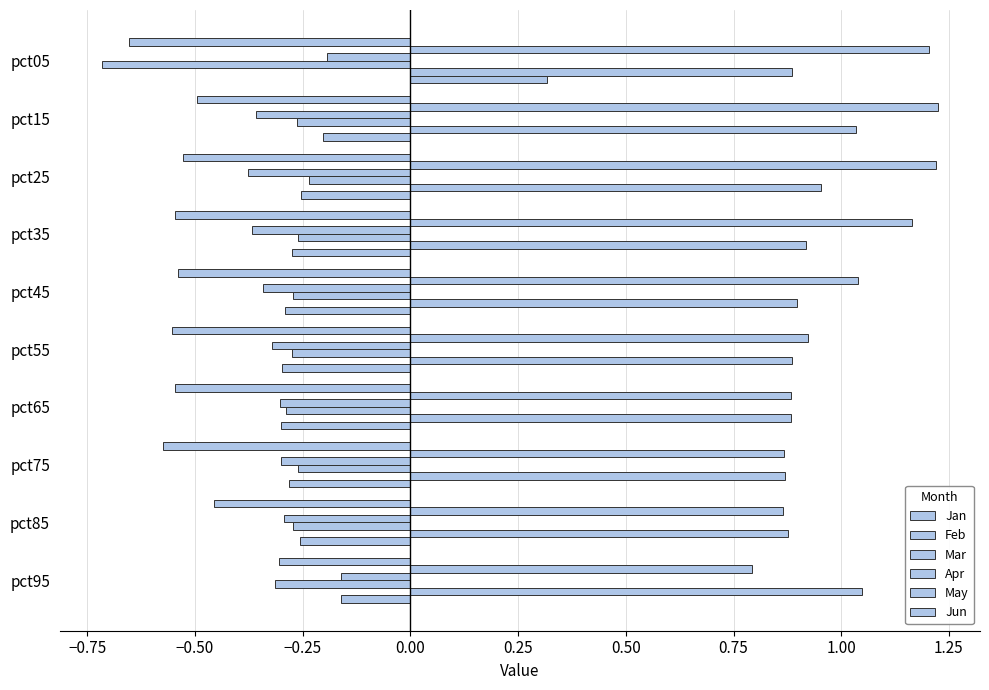

Which series has the widest spread of values?

Jun